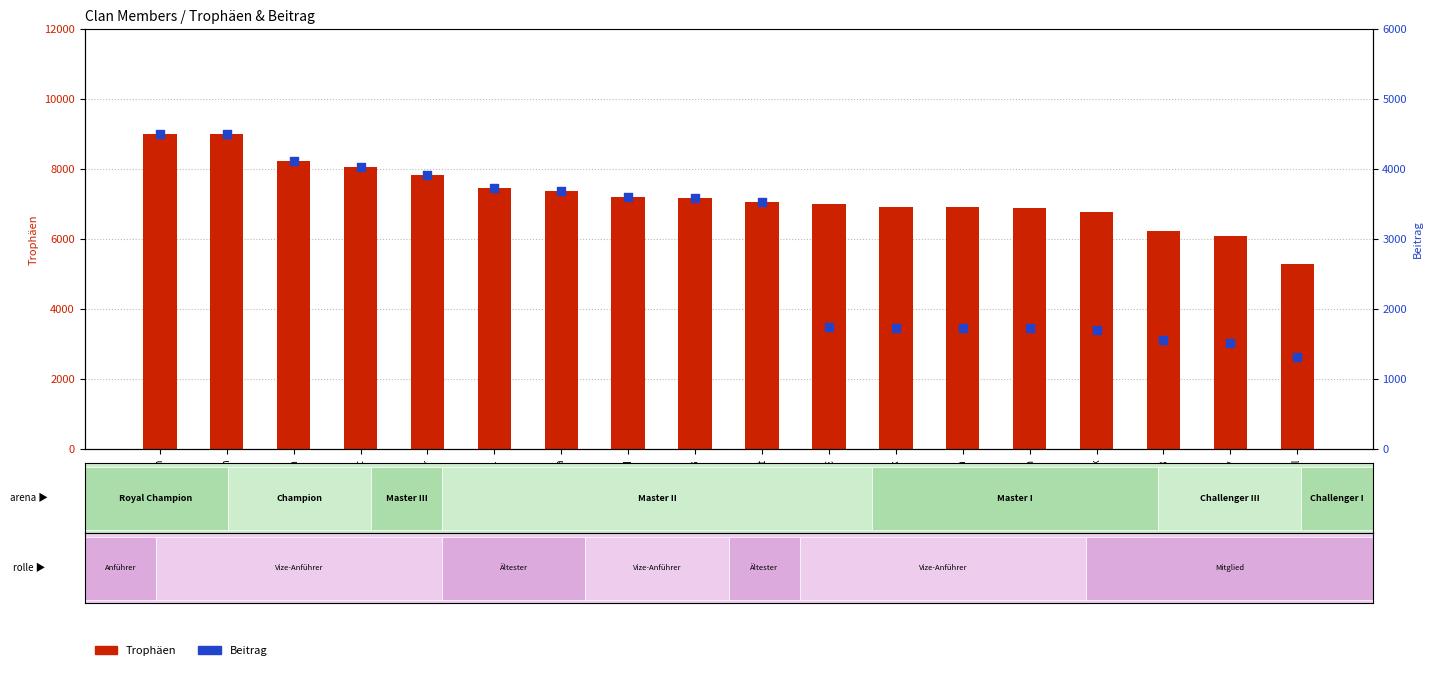

Which series reaches the minimum Y coordinate?

Beitrag